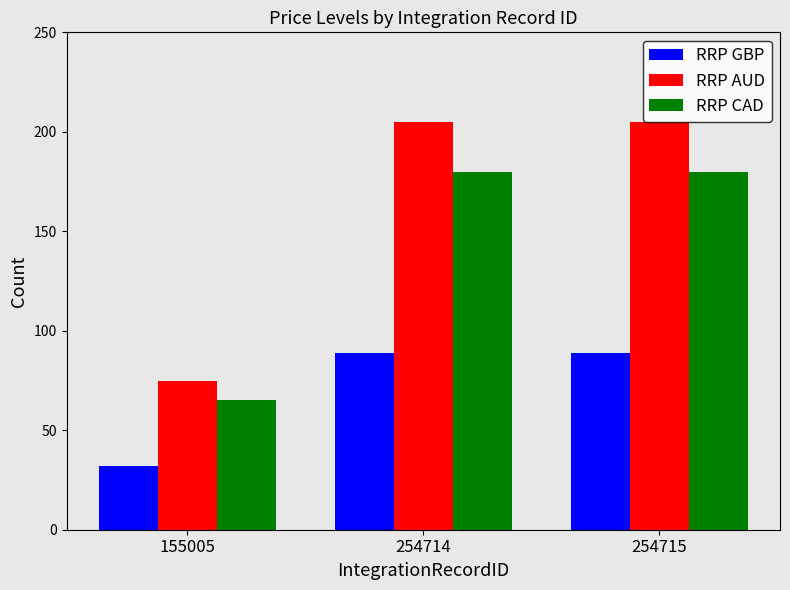

Are the bars grouped side by side (vs. stacked)?

Yes